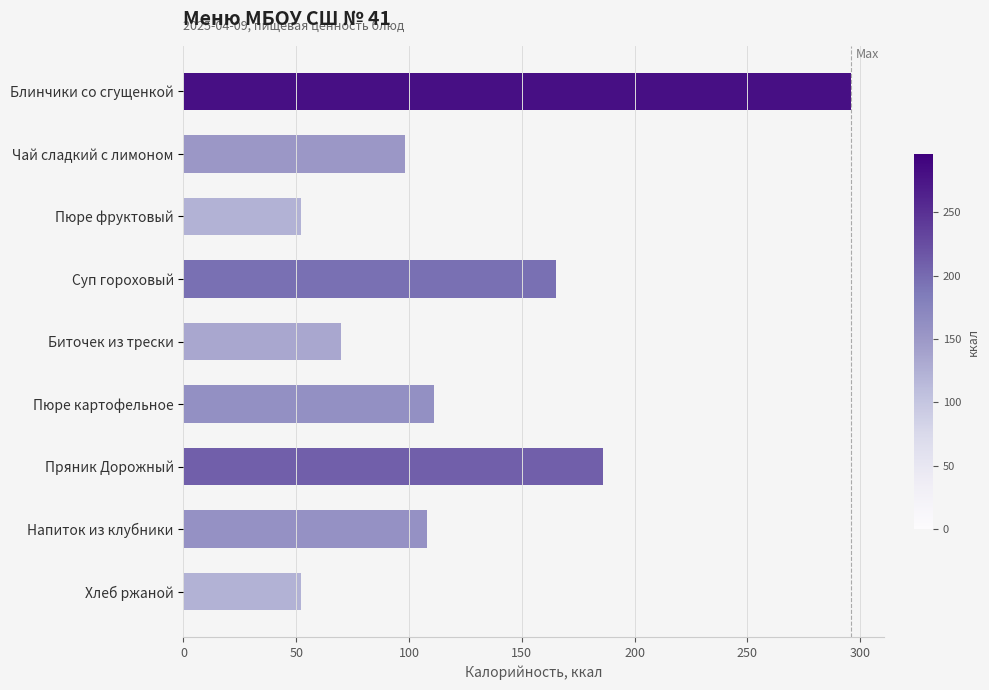

What is the smallest value displayed?

52